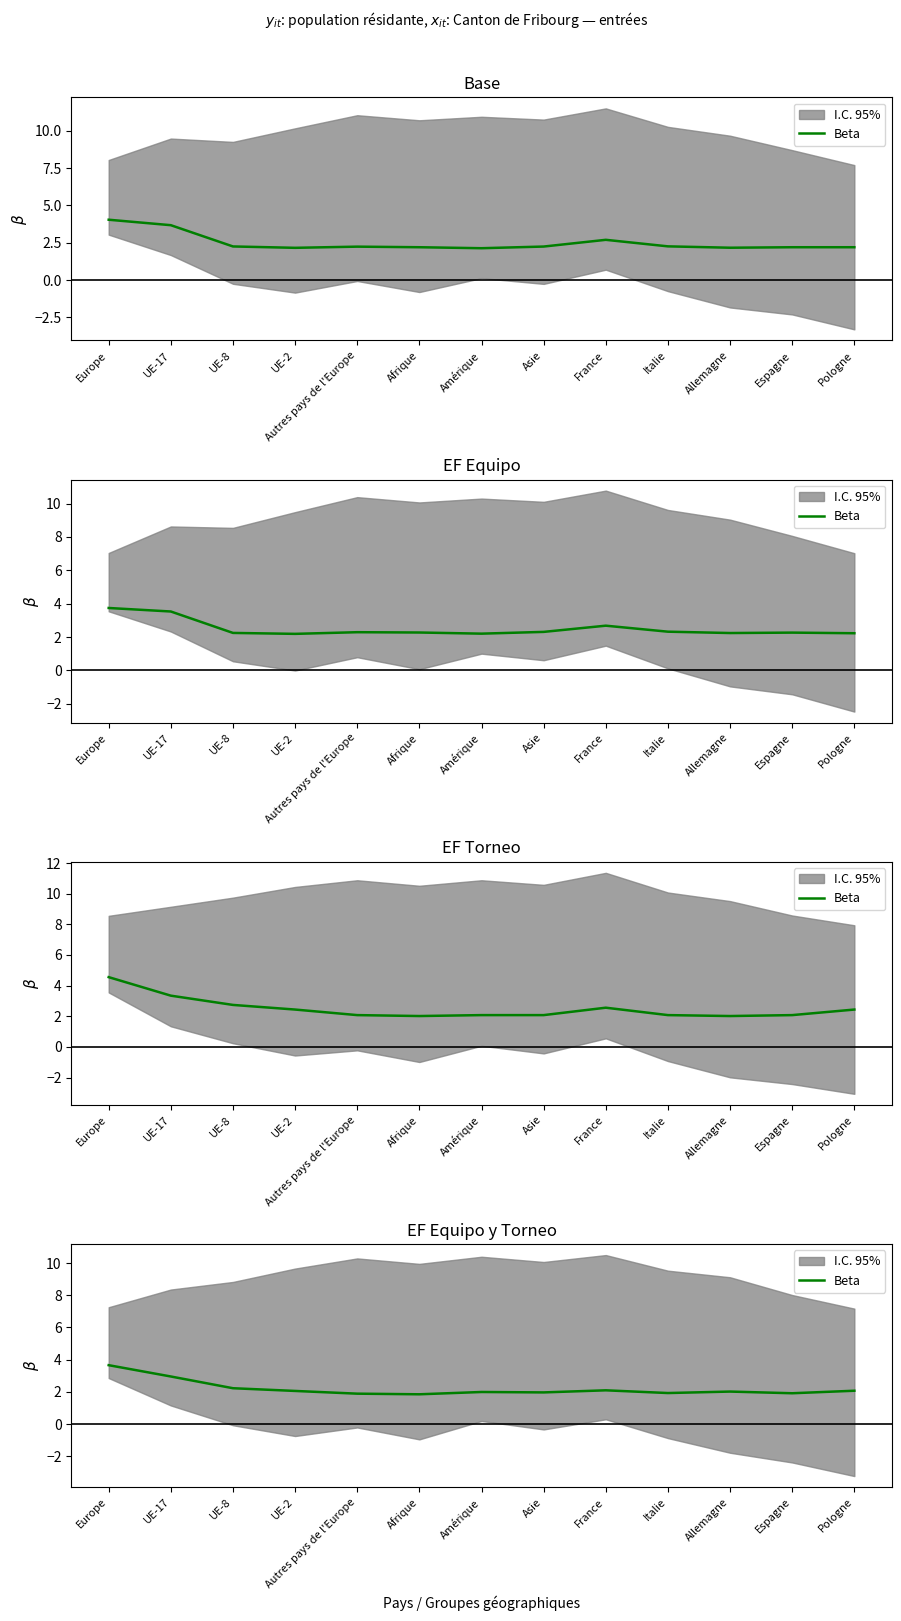

How many interior local valleys (lower than both neighbors) does the data have?

4